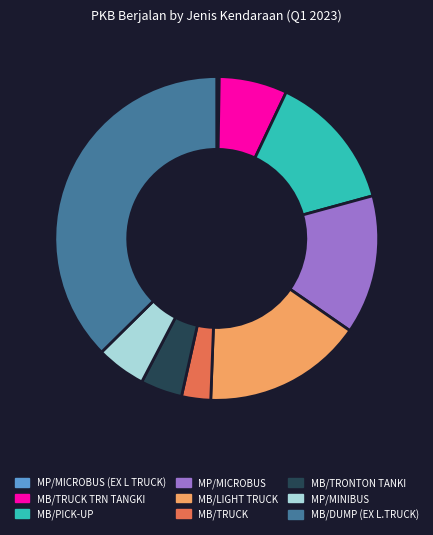

Does MP/MICROBUS represent more than half of the total?

No